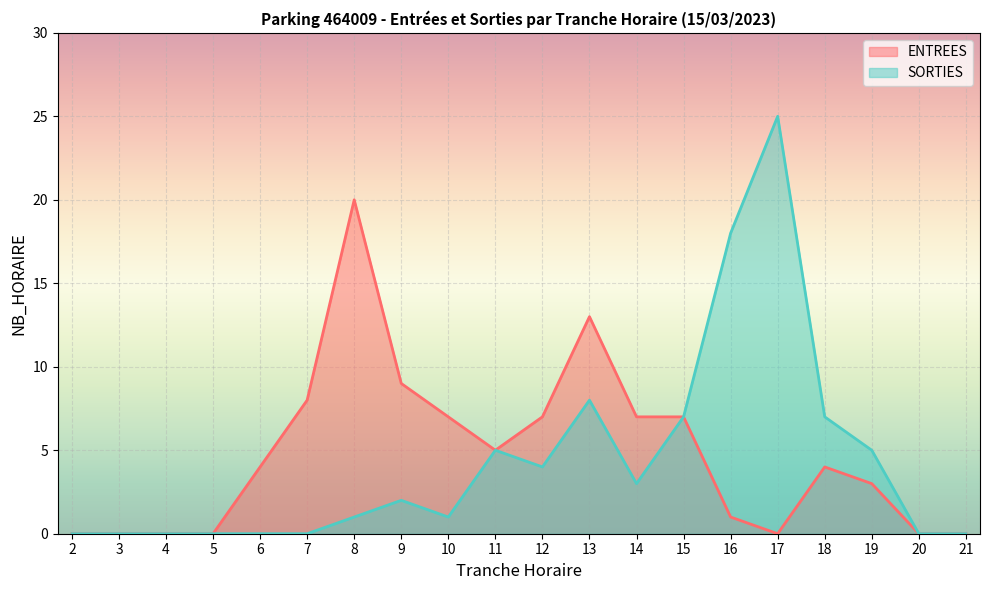

True or false: SORTIES has more than 0 interior local peaks.

True